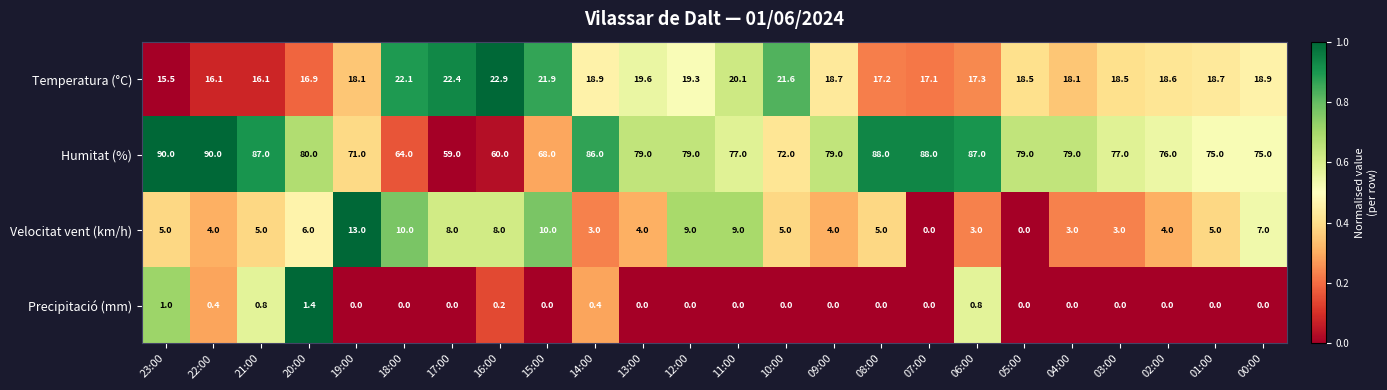

What is the greatest value displayed?

90.0